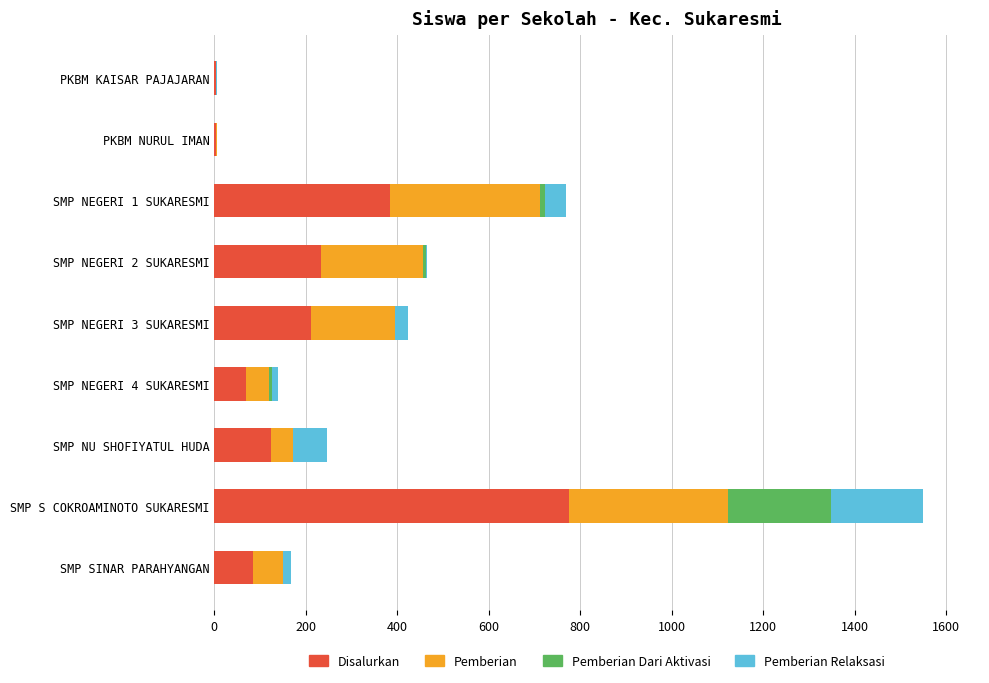

What is the sum of all Disalurkan values?

1887